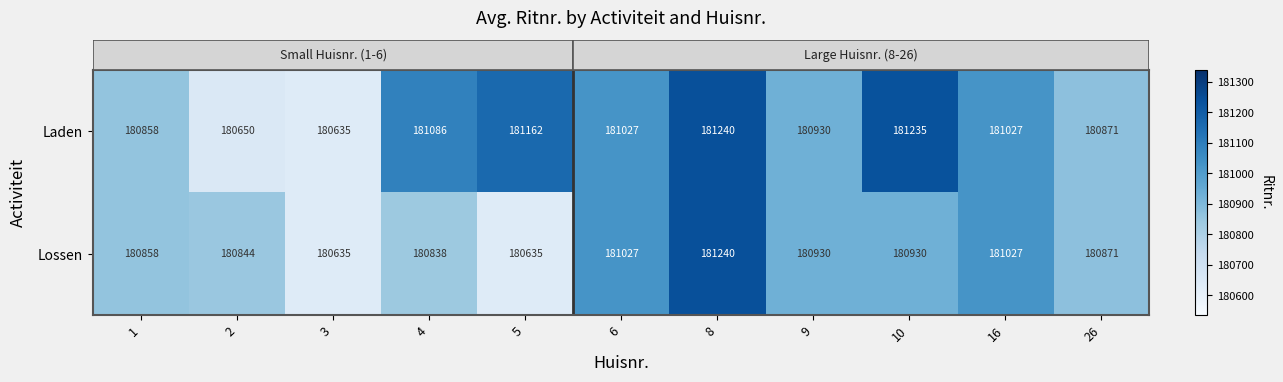

What is the minimum value shown in the chart?

180635